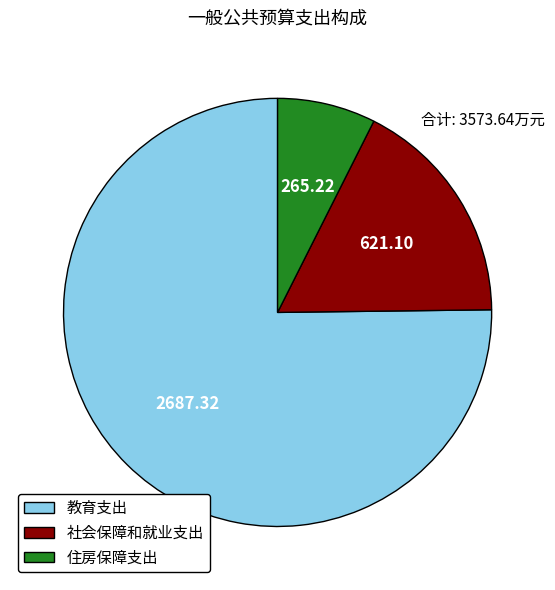

Is there a majority slice in this chart?

Yes